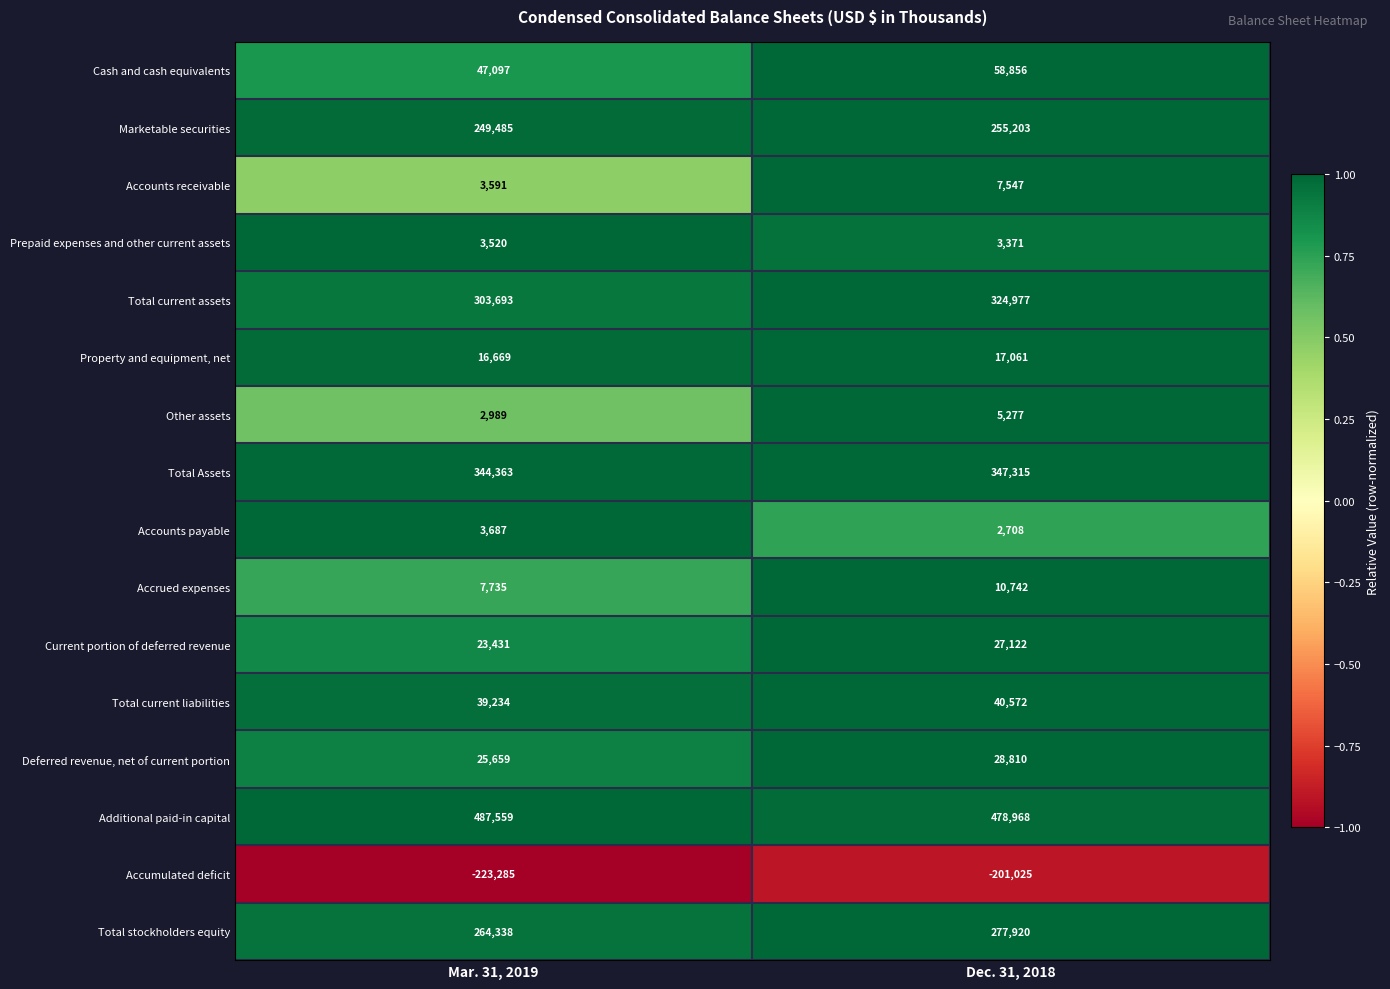

Is it true that Accounts payable equals 3711 at Dec. 31, 2018?

False